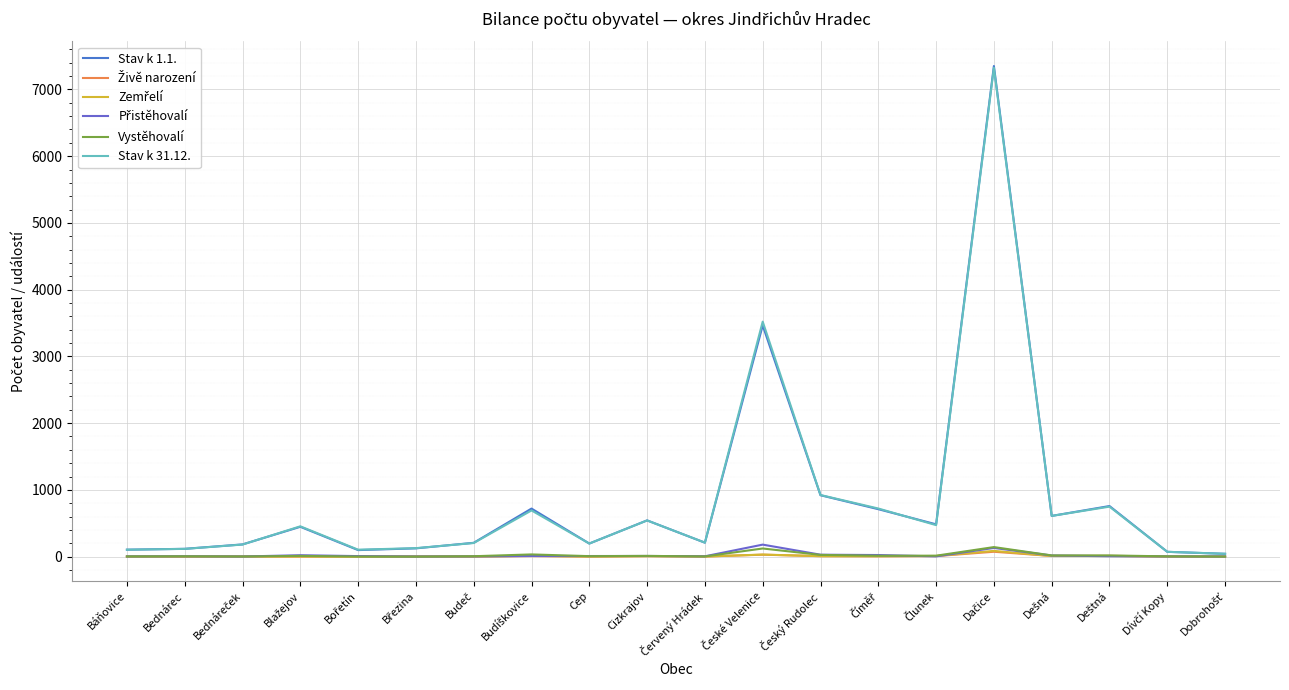

In Živě narození, how many points are higher than both neighbors (excluding endpoints)?

7